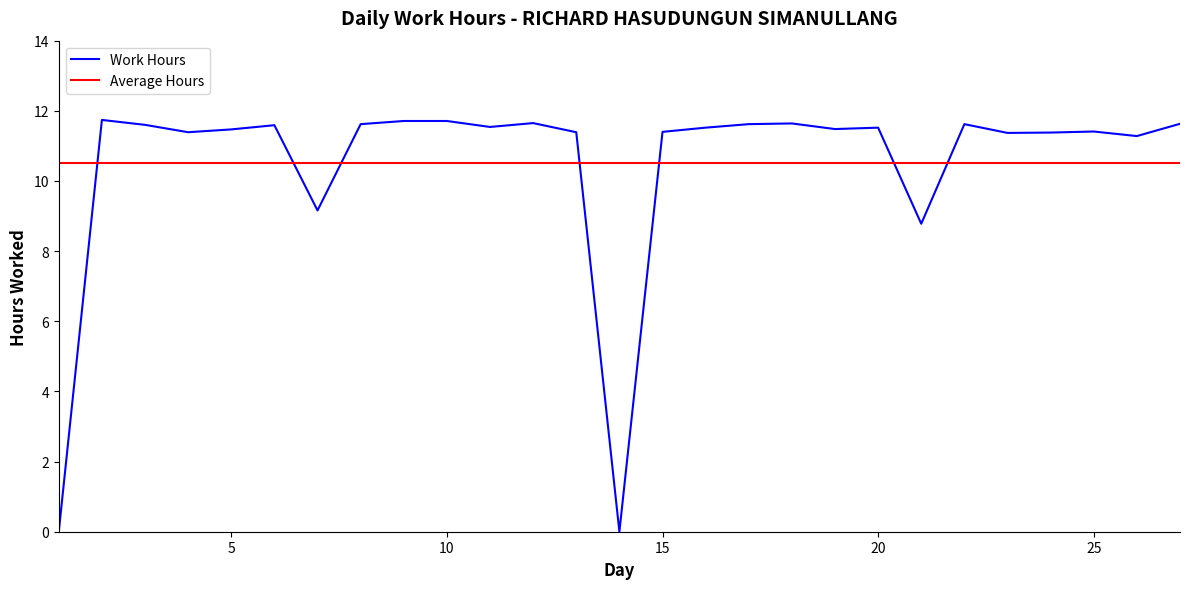

Does the chart have visible grid lines?

No